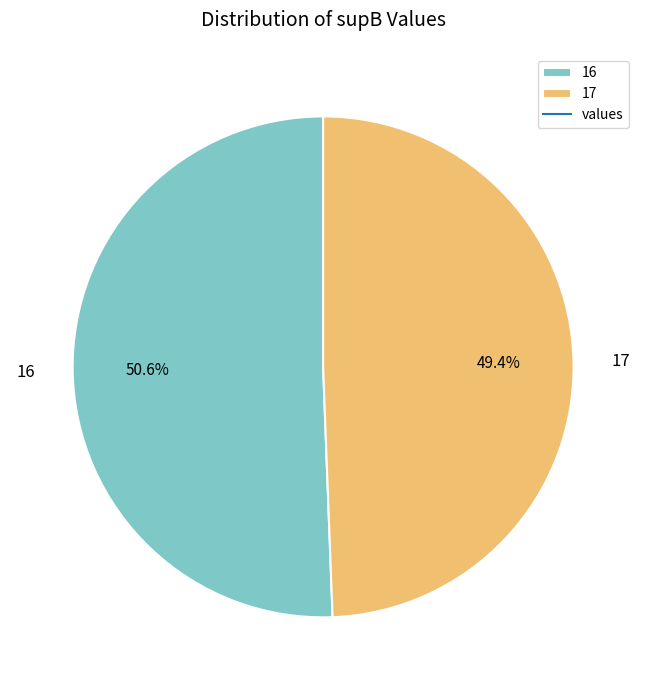

Which slice is the smallest?

17